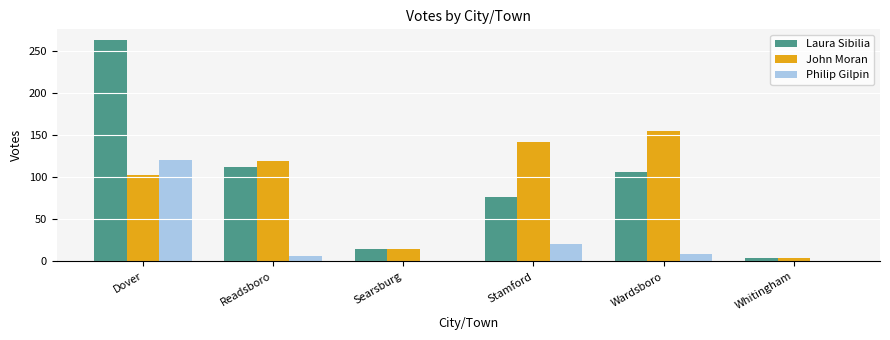

What is the difference between the Laura Sibilia values at Wardsboro and Dover?

157